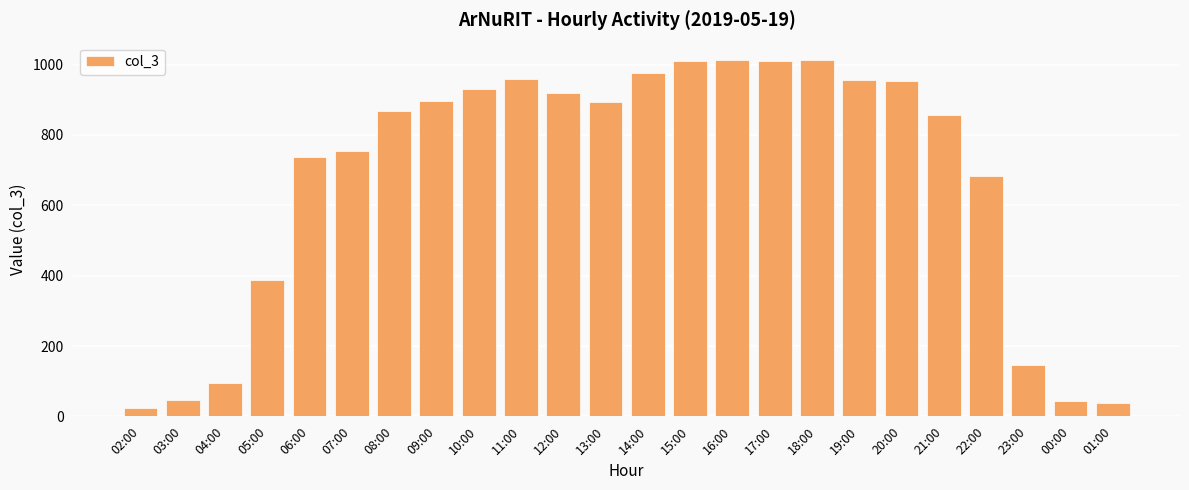

At which label does the data first exceed 893?

09:00